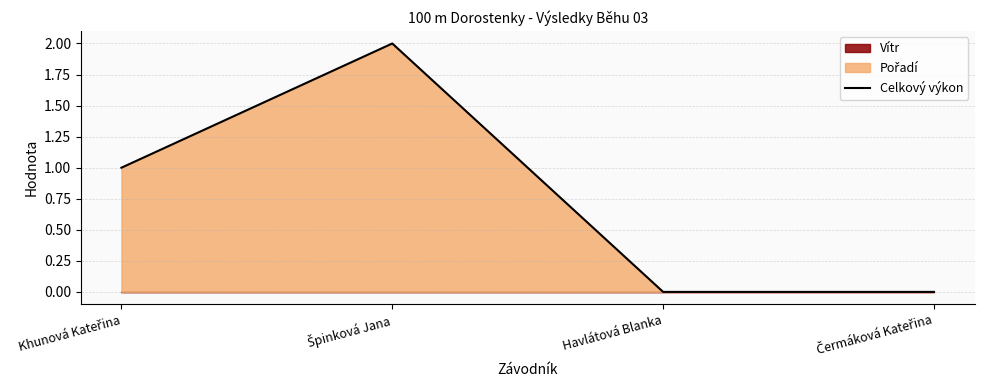

Is it true that the value at Khunová Kateřina is 1?

True